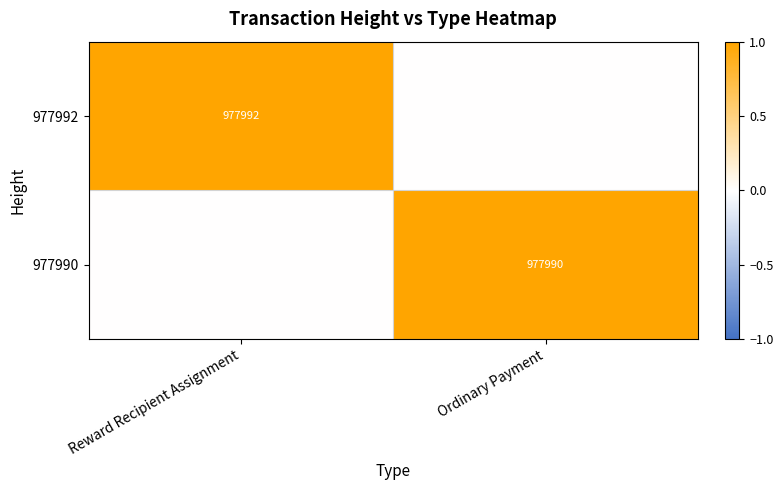

At how many categories does at least one series exceed 0?

2